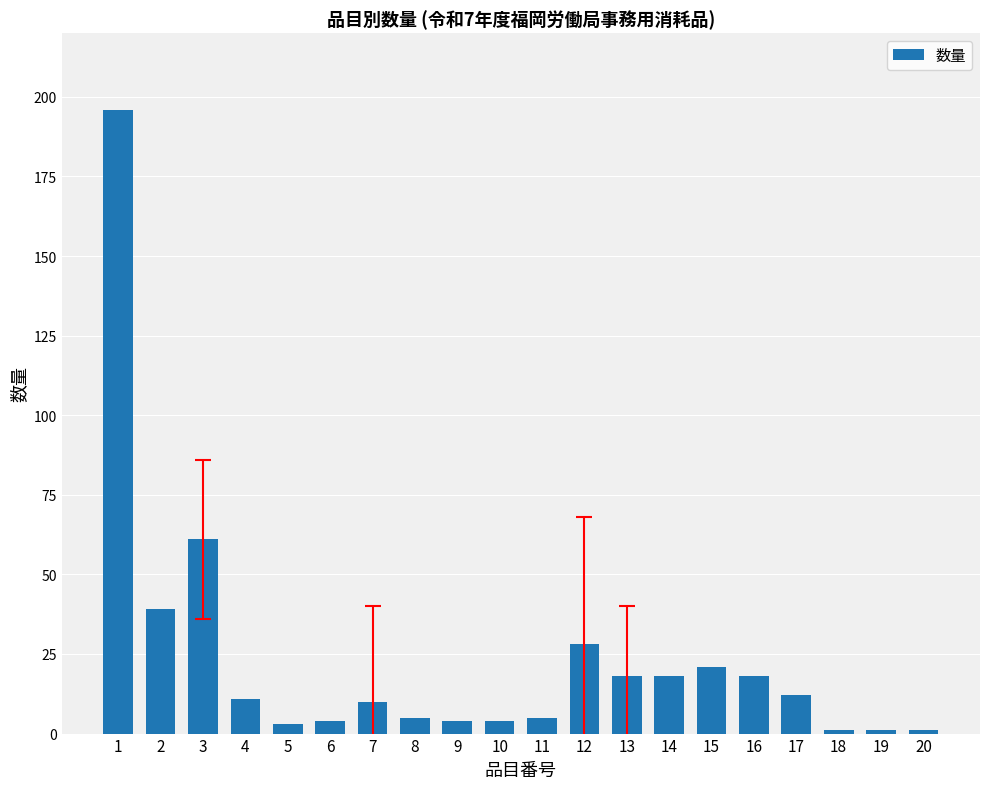

How many bars are there in total?

20